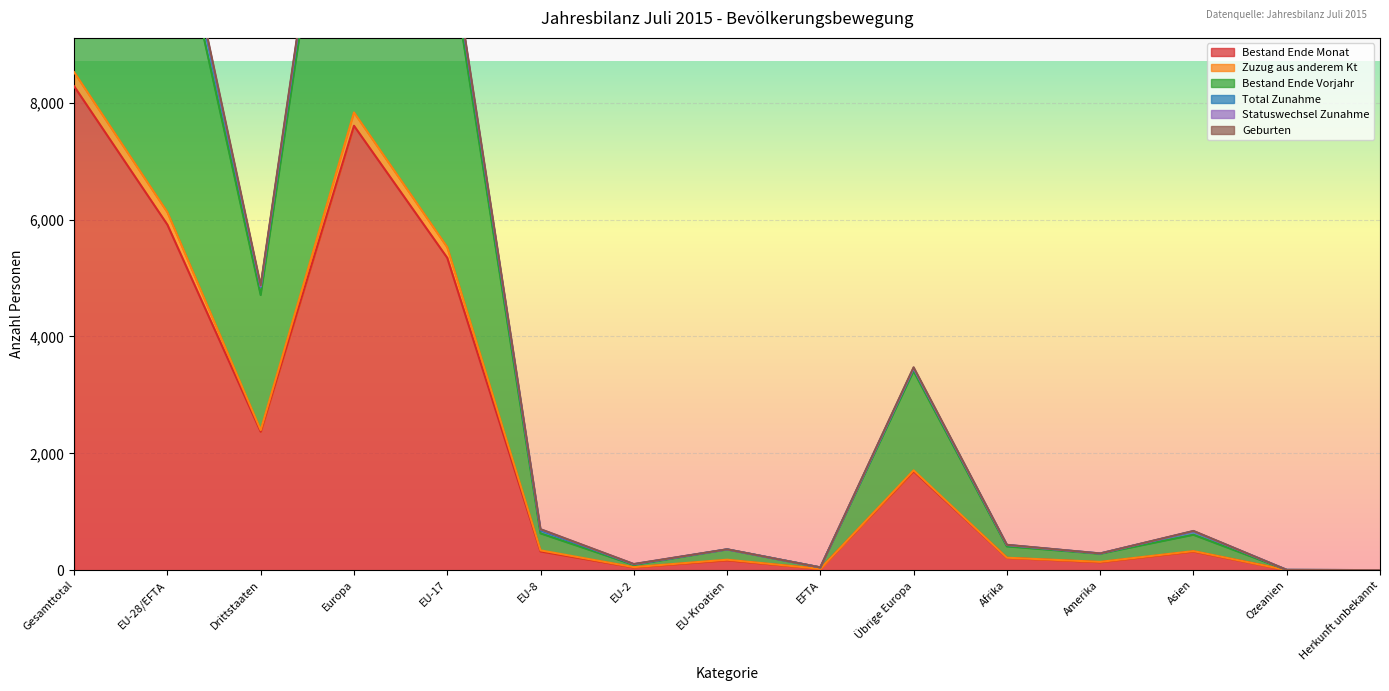

What is the greatest value displayed?

17180